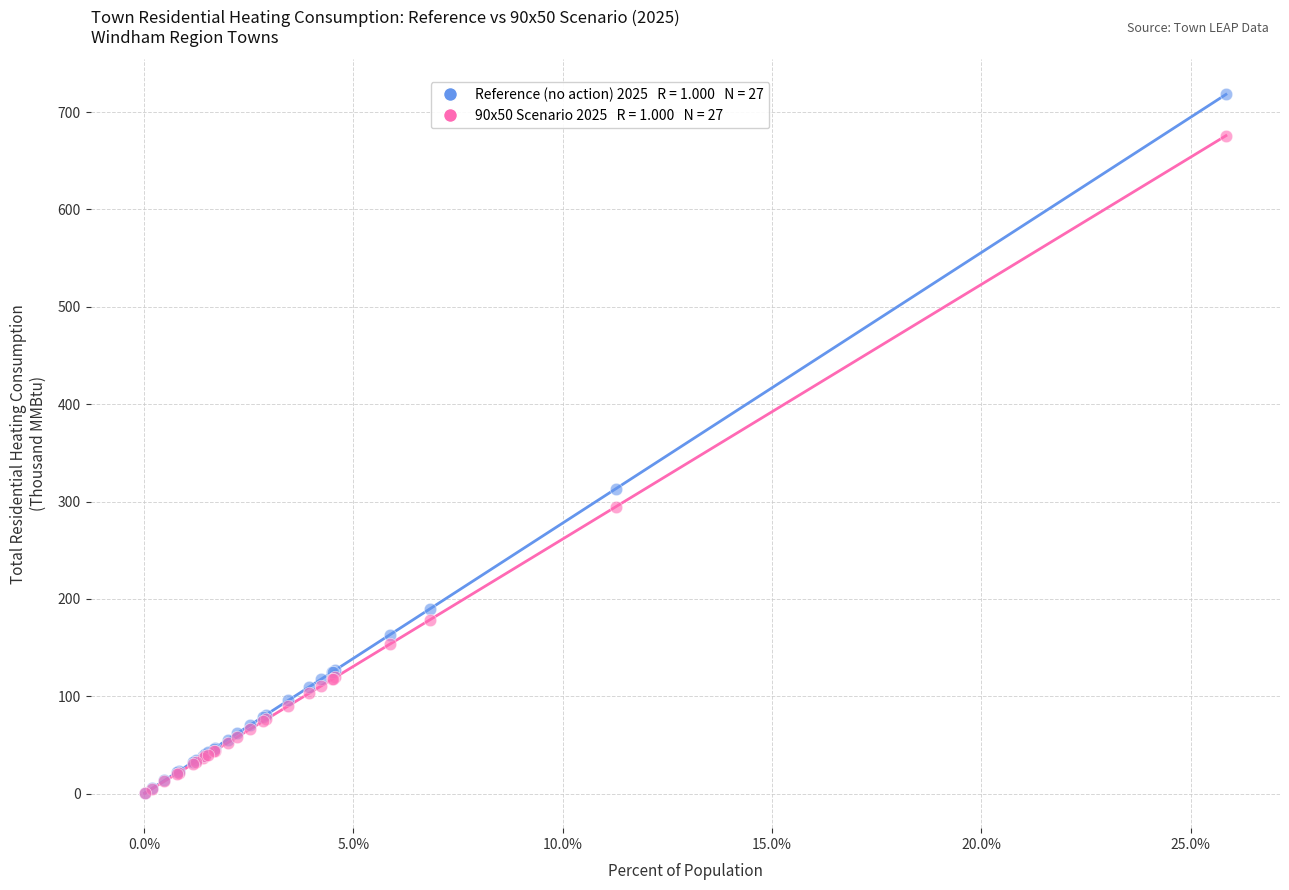

Across all series, what Y value is closest to 359?

313.3